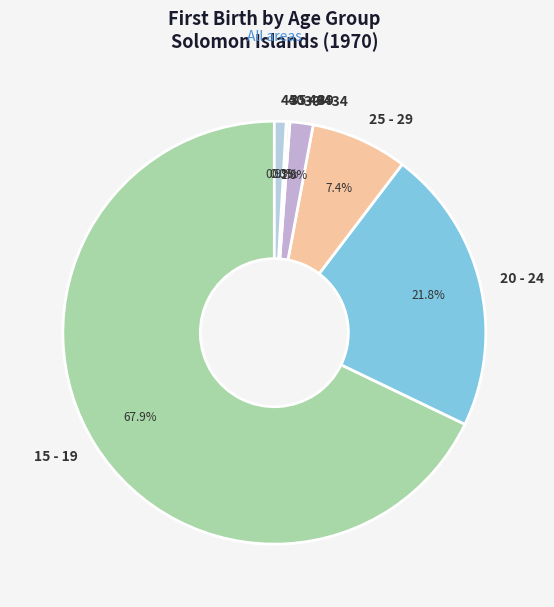

How much of the chart is everything except 25 - 29?

92.6%